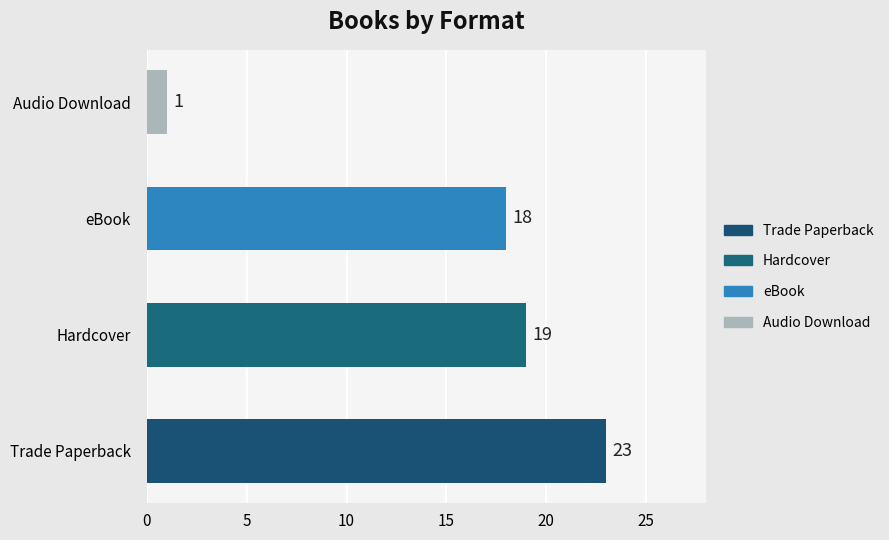

What is the sum of the values at Hardcover and Audio Download?

20